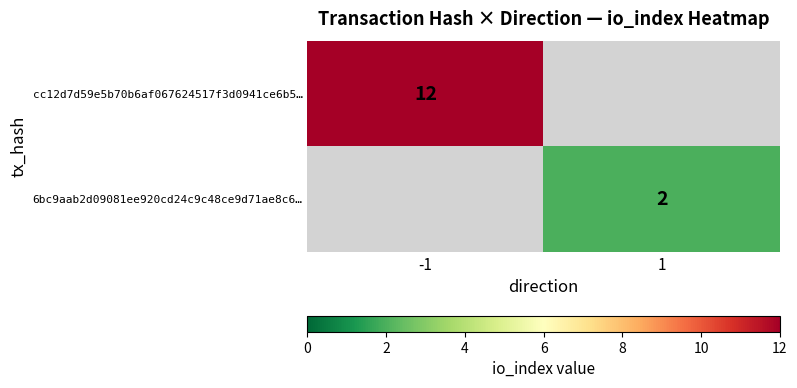

How many distinct data groups are displayed?

2